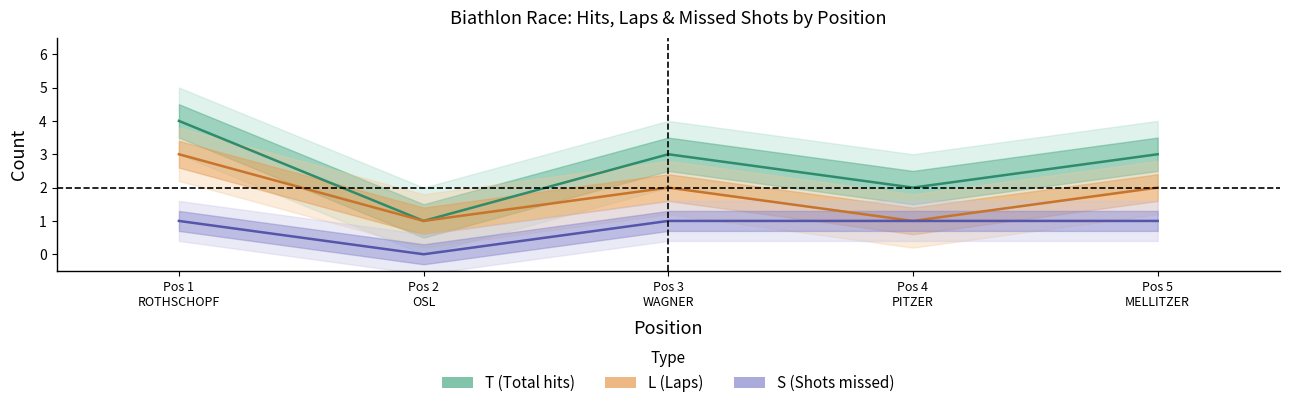

True or false: L and S cross at least once.

False